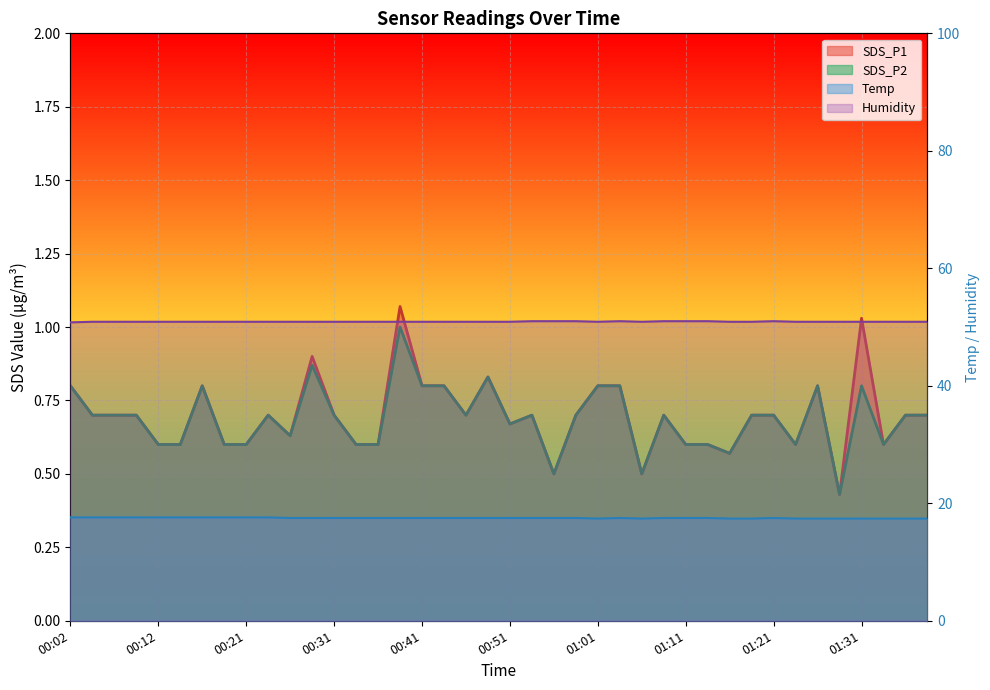

Reading right to left, extract all data points from this chart.

Temp: 01:38=17.4	01:36=17.4	01:33=17.4	01:31=17.4	01:28=17.4	01:26=17.4	01:23=17.4	01:21=17.5	01:18=17.4	01:16=17.4	01:13=17.5	01:11=17.5	01:09=17.5	01:06=17.4	01:03=17.5	01:01=17.4	00:59=17.5	00:56=17.5	00:54=17.5	00:51=17.5	00:49=17.5	00:46=17.5	00:44=17.5	00:41=17.5	00:39=17.5	00:36=17.5	00:34=17.5	00:31=17.5	00:29=17.5	00:26=17.5	00:24=17.6	00:21=17.6	00:19=17.6	00:16=17.6	00:14=17.6	00:12=17.6	00:09=17.6	00:07=17.6	00:04=17.6	00:02=17.6
Humidity: 01:38=50.9	01:36=50.9	01:33=50.9	01:31=50.9	01:28=50.9	01:26=50.9	01:23=50.9	01:21=51.0	01:18=50.9	01:16=50.9	01:13=51.0	01:11=51.0	01:09=51.0	01:06=50.9	01:03=51.0	01:01=50.9	00:59=51.0	00:56=51.0	00:54=51.0	00:51=50.9	00:49=50.9	00:46=50.9	00:44=50.9	00:41=50.9	00:39=50.9	00:36=50.9	00:34=50.9	00:31=50.9	00:29=50.9	00:26=50.9	00:24=50.9	00:21=50.9	00:19=50.9	00:16=50.9	00:14=50.9	00:12=50.9	00:09=50.9	00:07=50.9	00:04=50.9	00:02=50.8
SDS_P1: 01:38=0.7	01:36=0.7	01:33=0.6	01:31=1.0	01:28=0.4	01:26=0.8	01:23=0.6	01:21=0.7	01:18=0.7	01:16=0.6	01:13=0.6	01:11=0.6	01:09=0.7	01:06=0.5	01:03=0.8	01:01=0.8	00:59=0.7	00:56=0.5	00:54=0.7	00:51=0.7	00:49=0.8	00:46=0.7	00:44=0.8	00:41=0.8	00:39=1.1	00:36=0.6	00:34=0.6	00:31=0.7	00:29=0.9	00:26=0.6	00:24=0.7	00:21=0.6	00:19=0.6	00:16=0.8	00:14=0.6	00:12=0.6	00:09=0.7	00:07=0.7	00:04=0.7	00:02=0.8
SDS_P2: 01:38=0.7	01:36=0.7	01:33=0.6	01:31=0.8	01:28=0.4	01:26=0.8	01:23=0.6	01:21=0.7	01:18=0.7	01:16=0.6	01:13=0.6	01:11=0.6	01:09=0.7	01:06=0.5	01:03=0.8	01:01=0.8	00:59=0.7	00:56=0.5	00:54=0.7	00:51=0.7	00:49=0.8	00:46=0.7	00:44=0.8	00:41=0.8	00:39=1.0	00:36=0.6	00:34=0.6	00:31=0.7	00:29=0.9	00:26=0.6	00:24=0.7	00:21=0.6	00:19=0.6	00:16=0.8	00:14=0.6	00:12=0.6	00:09=0.7	00:07=0.7	00:04=0.7	00:02=0.8